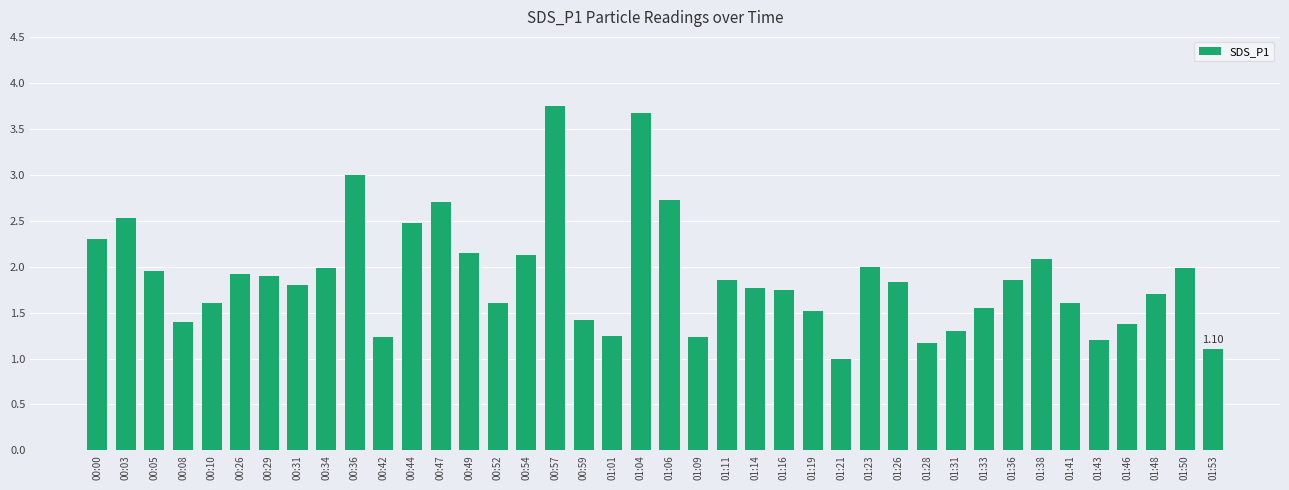

What is the value of the 20th bar from the left?

3.7